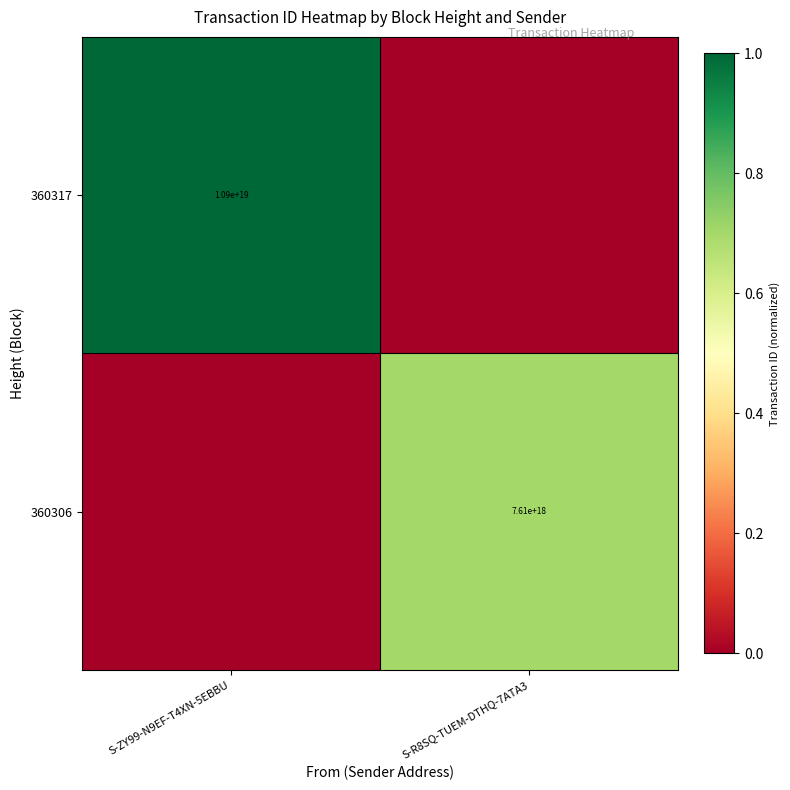

The 360306 series shows 7610000000000000000 at S-R8SQ-TUEM-DTHQ-7ATA3. True or false?

True